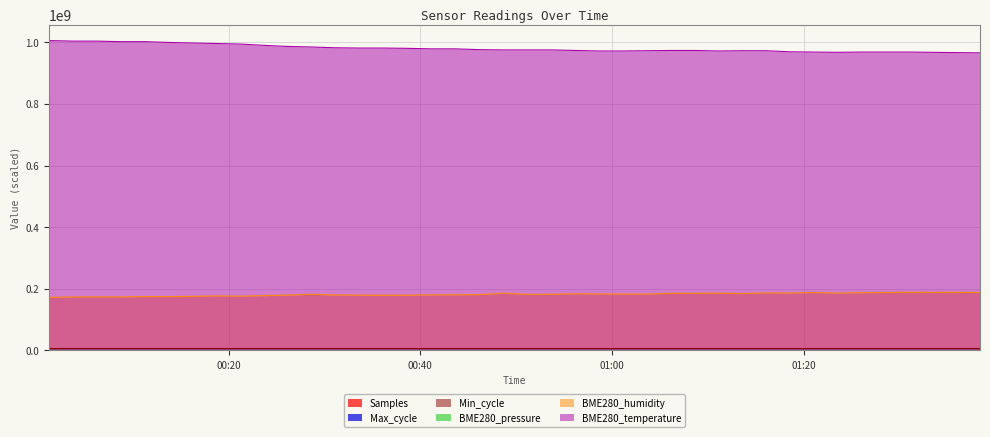

How many data points does each series have?

40